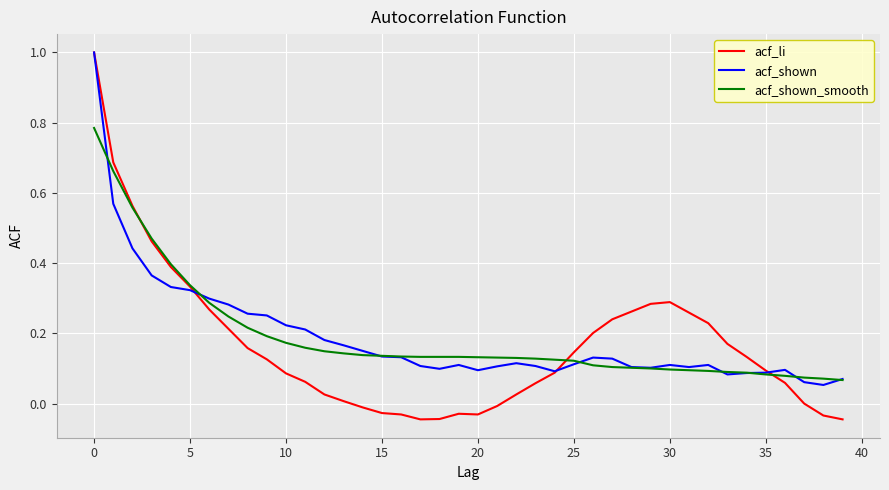

What is the maximum value for acf_li?

1.0